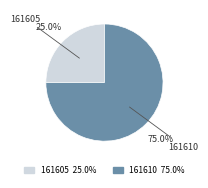

How many segments does this pie chart have?

2